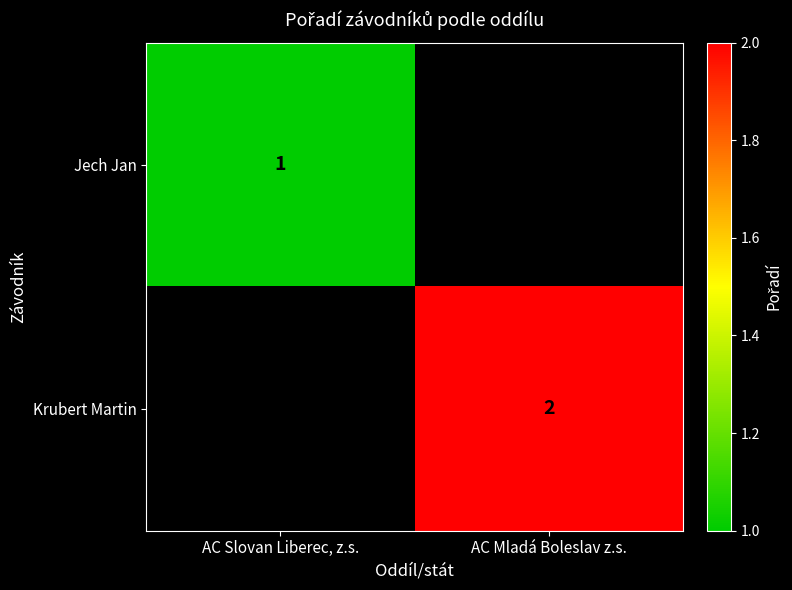

At how many categories does at least one series exceed 1?

1